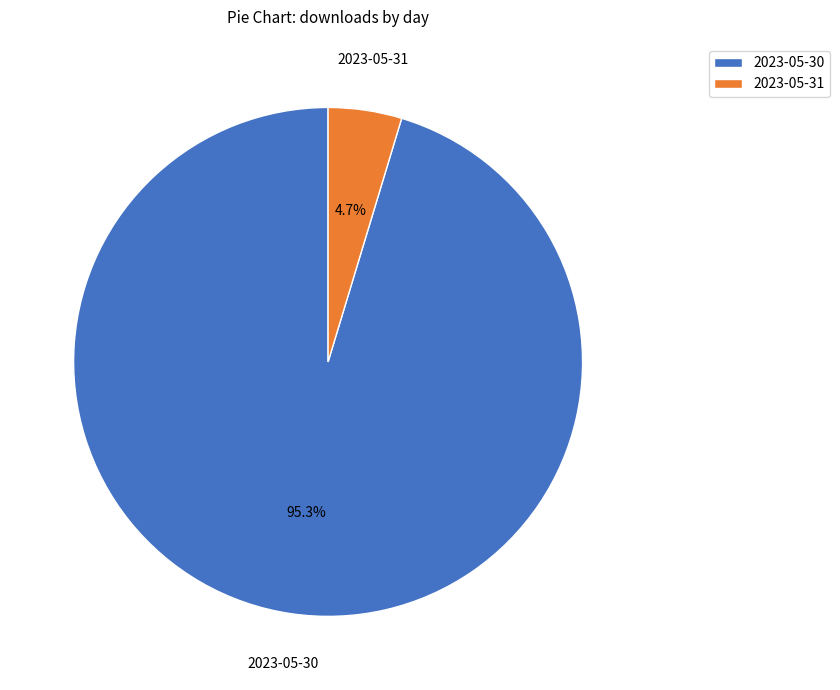

Is there any slice that represents more than half of the pie?

Yes